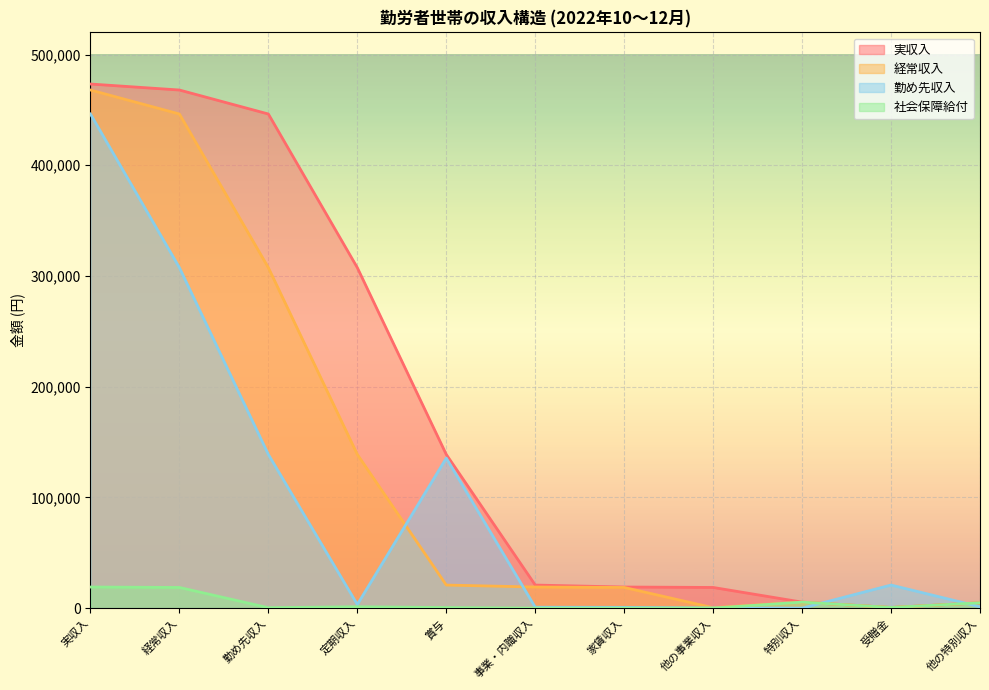

List the series in order of their peak value, lowest first.

社会保障給付, 勤め先収入, 経常収入, 実収入